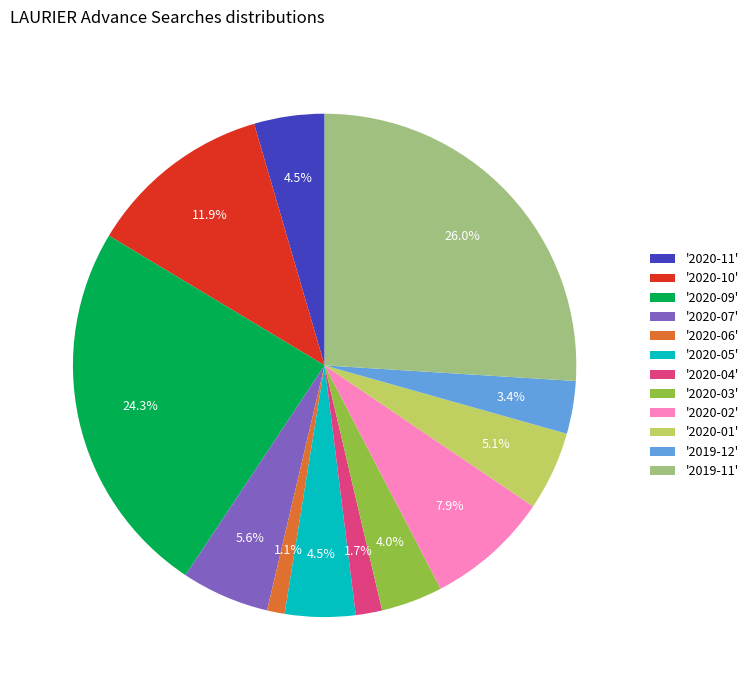

Is there any slice that represents more than half of the pie?

No